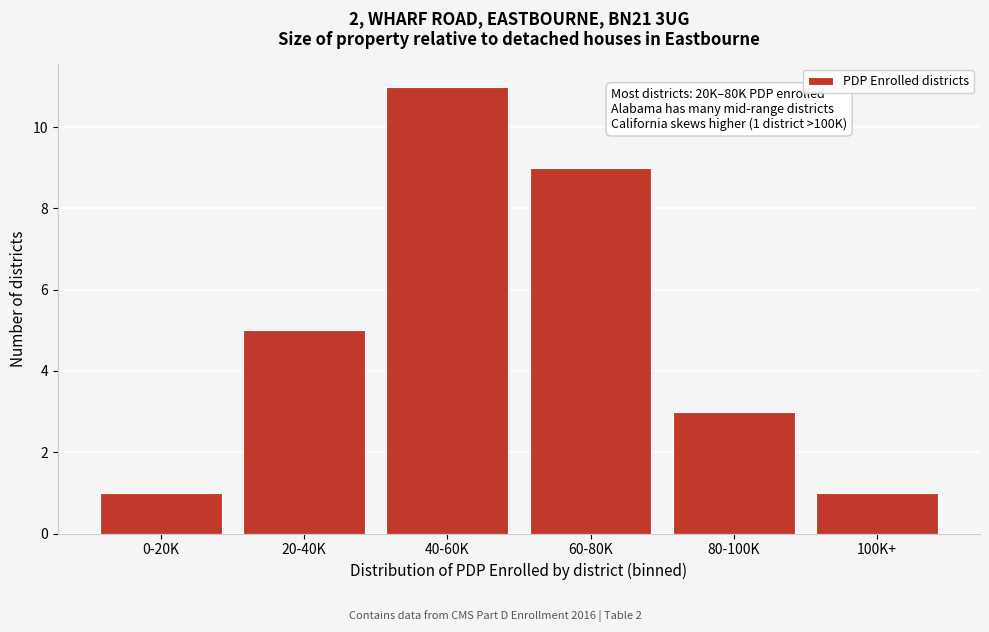

Reading left to right, extract all data points from this chart.

1	5	11	9	3	1